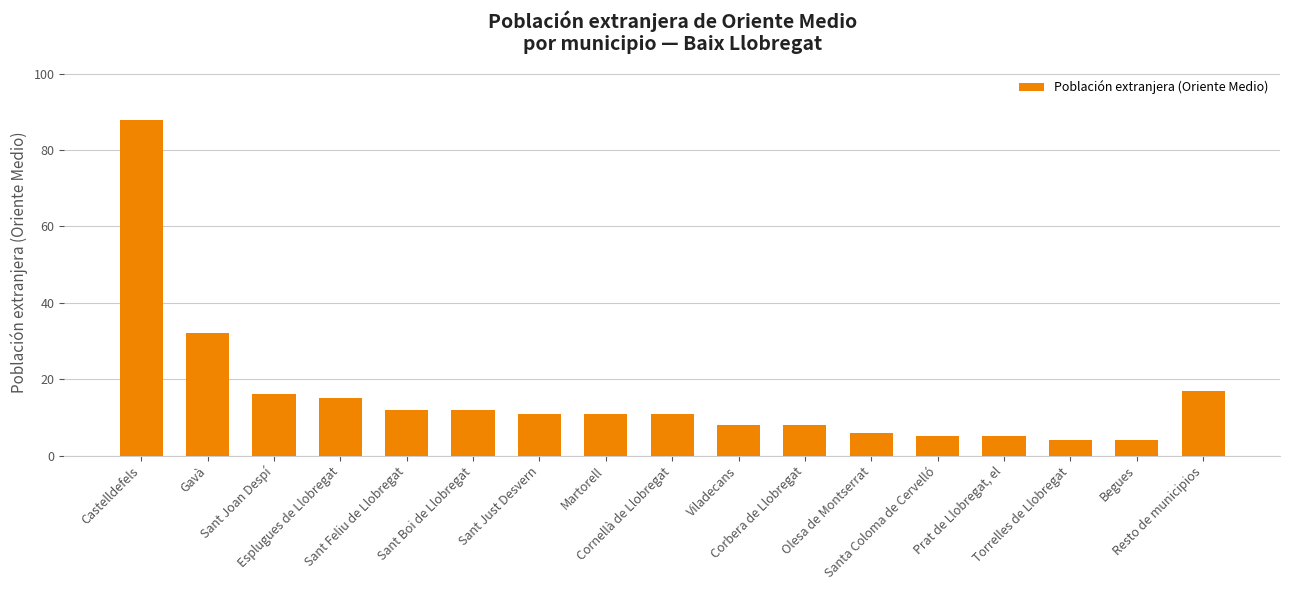

True or false: the data shows 9 at Esplugues de Llobregat.

False